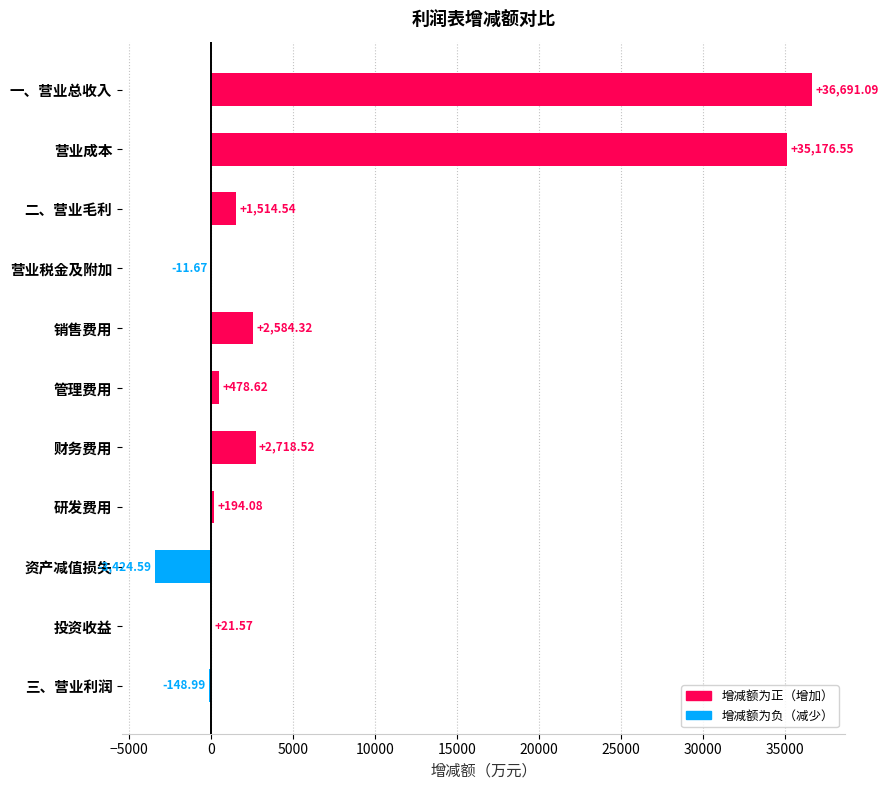

What is the sum of the values at 管理费用 and 投资收益?

500.2